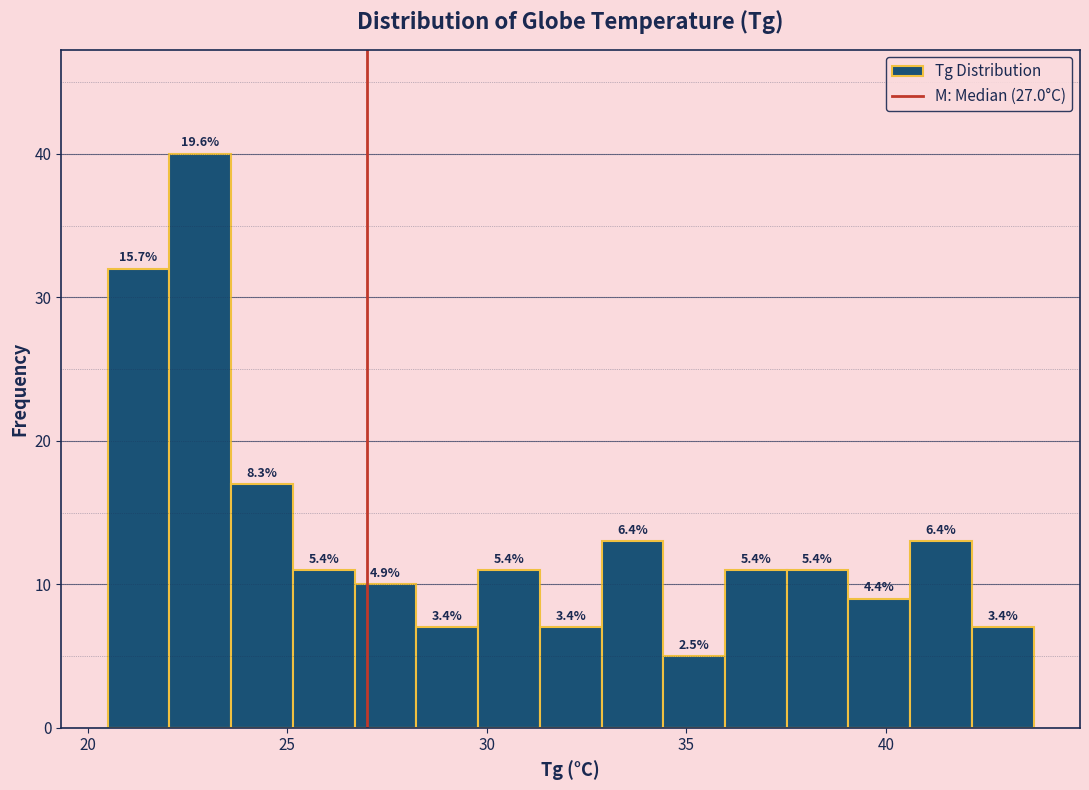

Read against the x-axis, roughly where is the centre of the tallest bar?

23.0